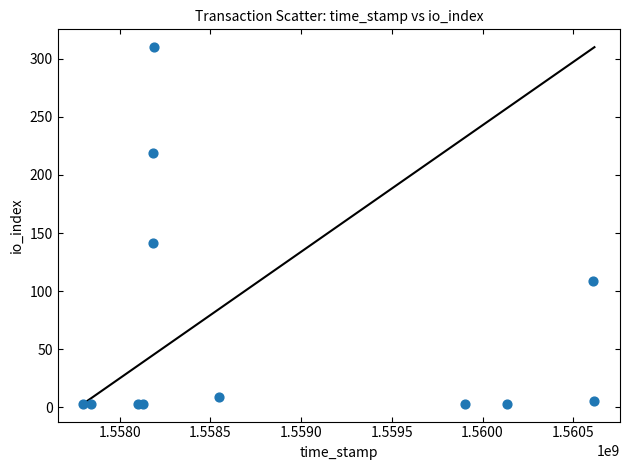

What is the range of Y values (max minus min)?

307